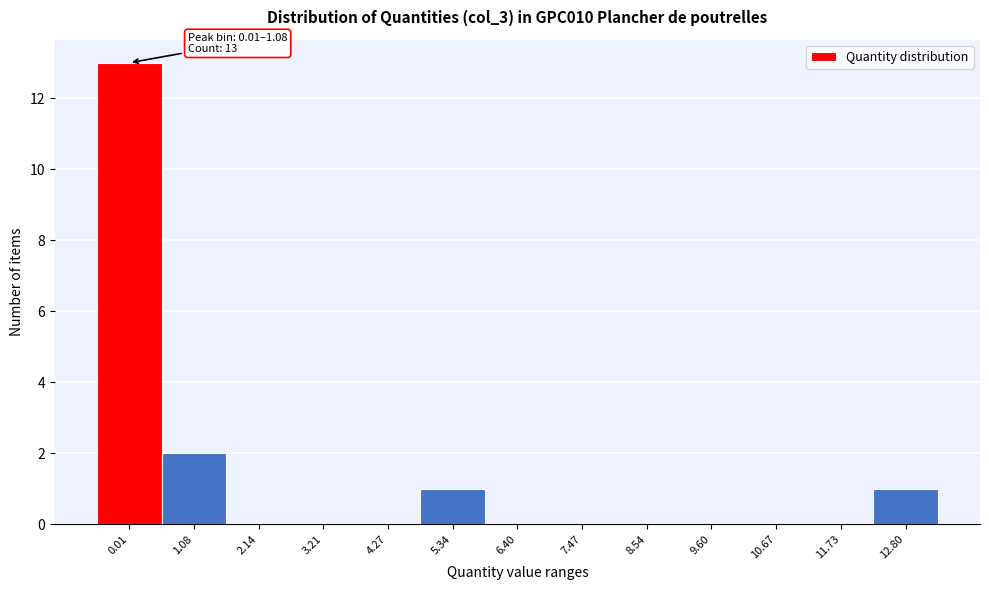

Reading right to left, transcribe all the data shown in this chart.

12.80=1	11.73=0	10.67=0	9.60=0	8.54=0	7.47=0	6.40=0	5.34=1	4.27=0	3.21=0	2.14=0	1.08=2	0.01=13